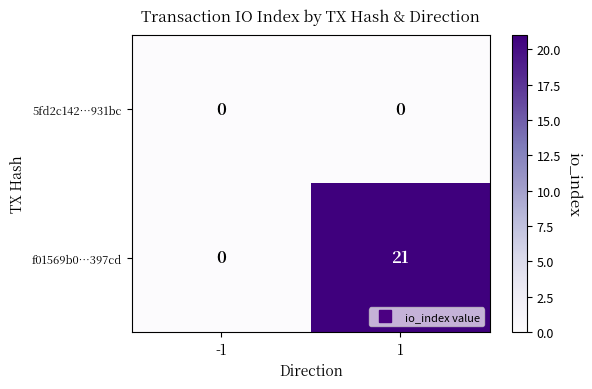

List the series in order of their peak value, lowest first.

5fd2c142…931bc, f01569b0…397cd